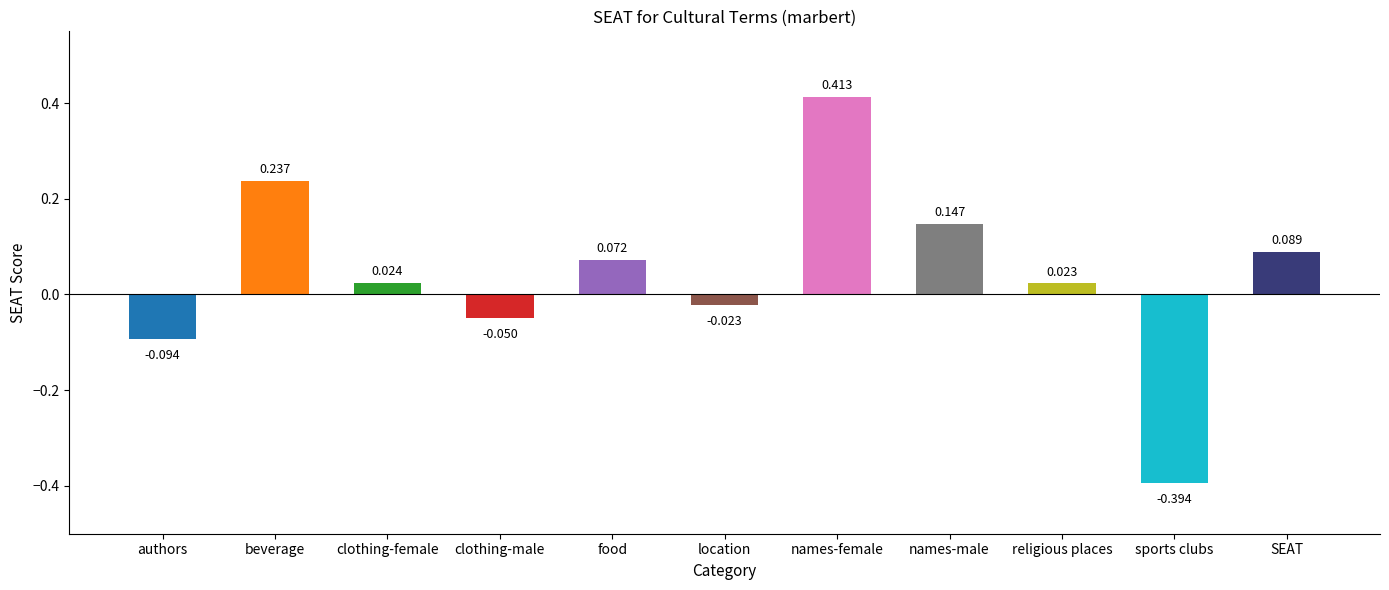

Which category has the lowest value across all series?

sports clubs